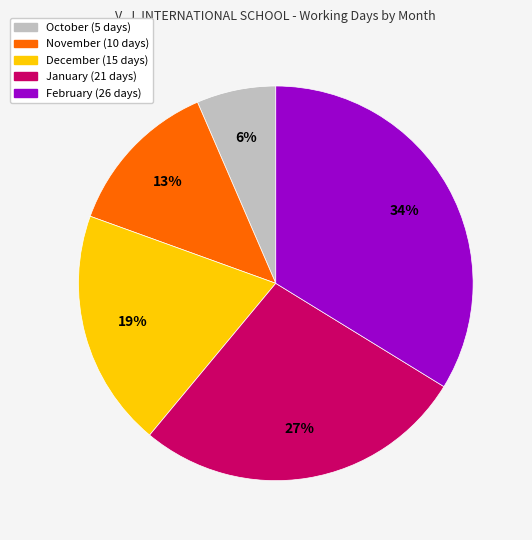

Does any single category account for the majority?

No